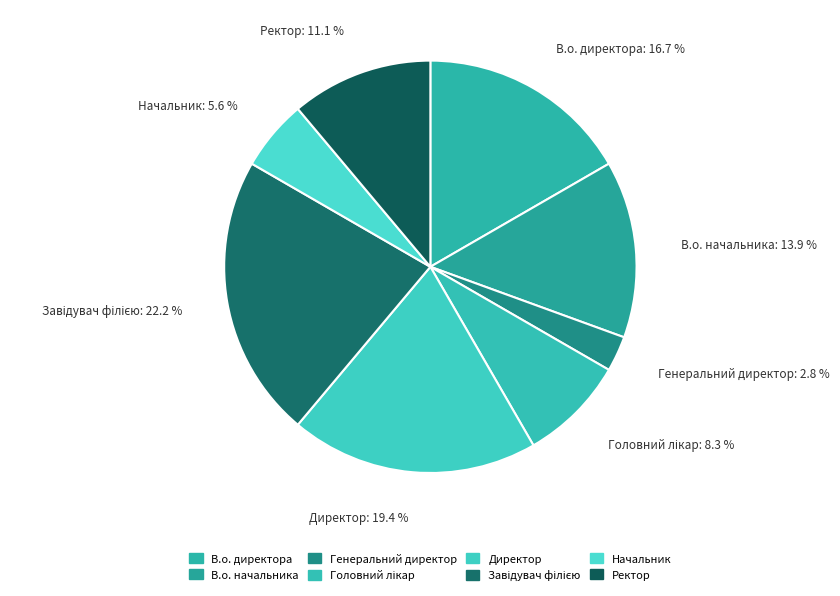

Is there any slice that represents more than half of the pie?

No